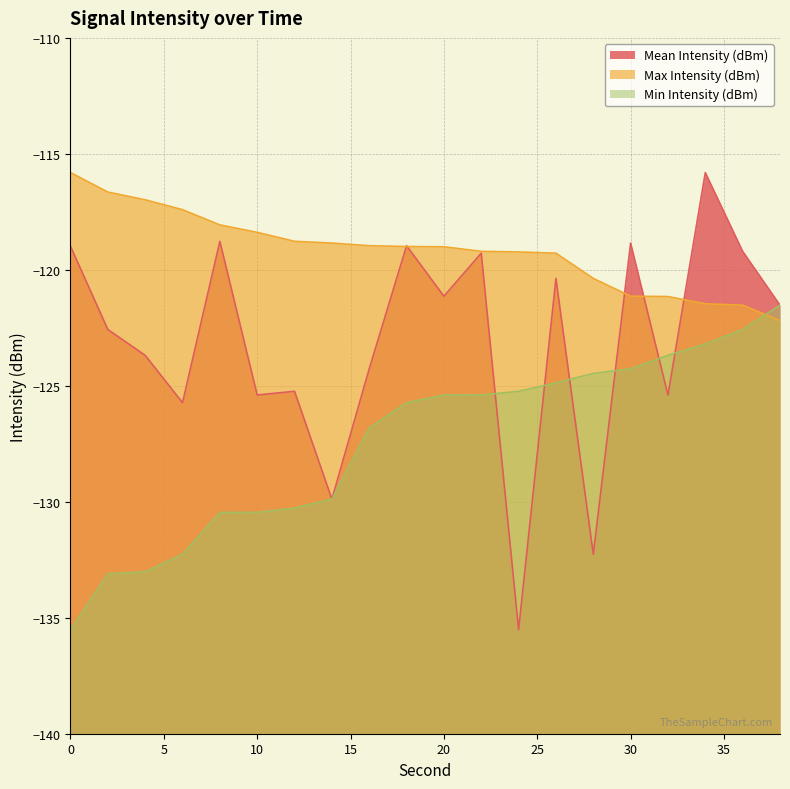

Reading left to right, extract all data points from this chart.

Mean Intensity (dBm): -119.0	-122.6	-123.7	-125.7	-118.8	-125.4	-125.2	-129.9	-124.3	-119.0	-121.1	-119.3	-135.5	-120.4	-132.3	-118.8	-125.4	-115.8	-119.2	-121.5
Max Intensity (dBm): -115.8	-116.6	-117.0	-117.4	-118.1	-118.4	-118.8	-118.8	-119.0	-119.0	-119.0	-119.2	-119.2	-119.3	-120.4	-121.1	-121.2	-121.5	-121.5	-122.2
Min Intensity (dBm): -135.5	-133.1	-133.0	-132.3	-130.5	-130.5	-130.3	-129.9	-126.8	-125.7	-125.4	-125.4	-125.2	-124.9	-124.5	-124.3	-123.7	-123.2	-122.6	-121.5